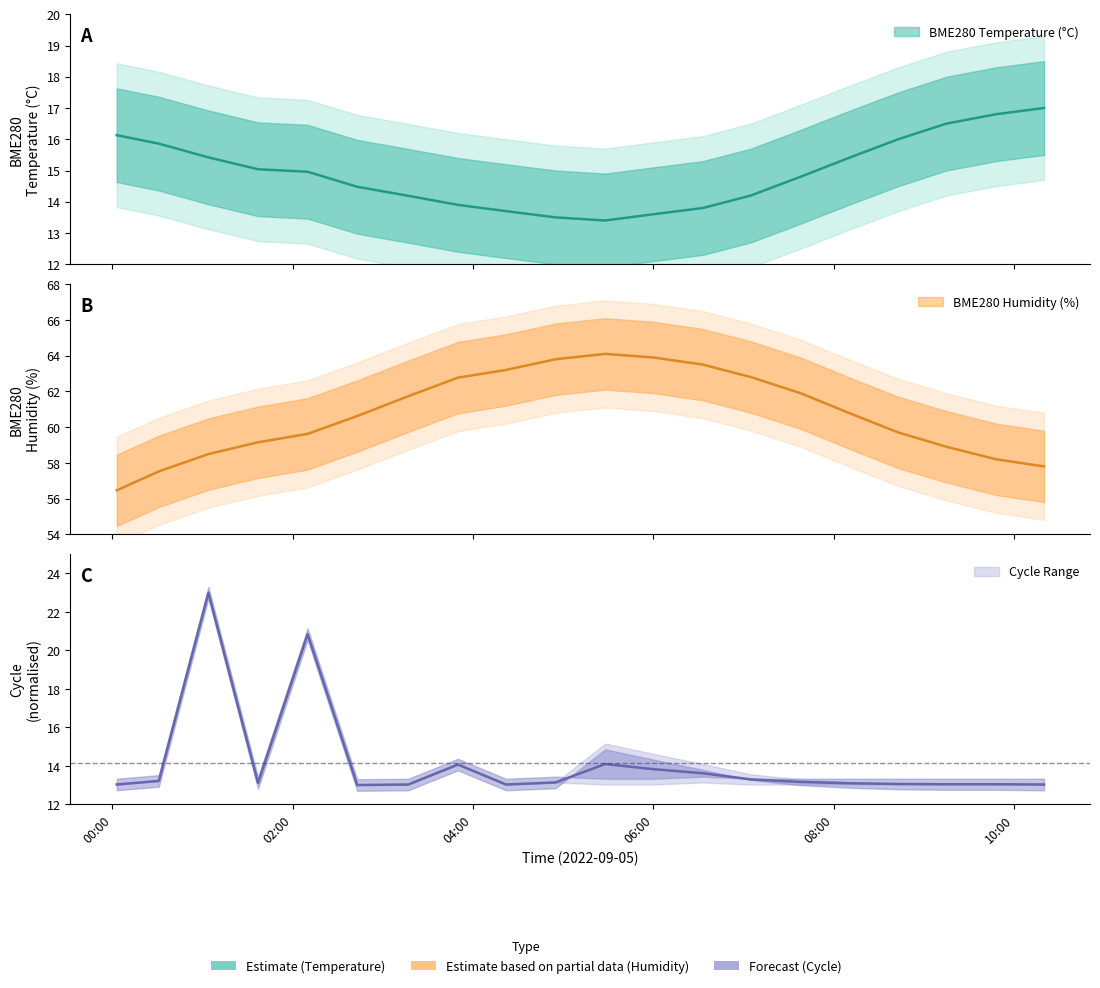

What is the value of the Min_cycle point at the 4th from the left?

13.1